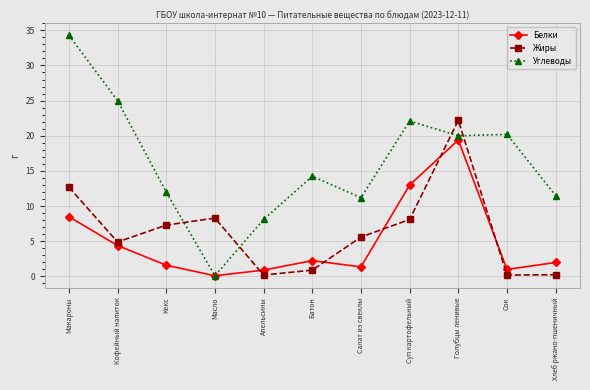

What is the total value across all series at Суп картофельный?

43.2